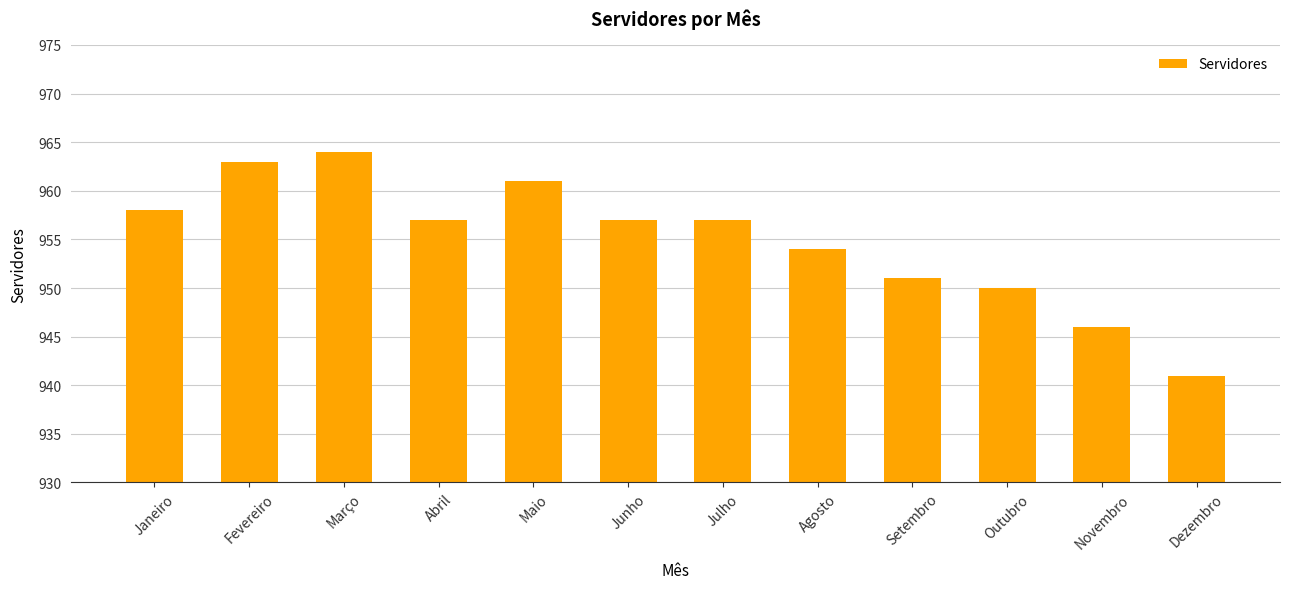

Which label corresponds to the largest value in the chart?

Março